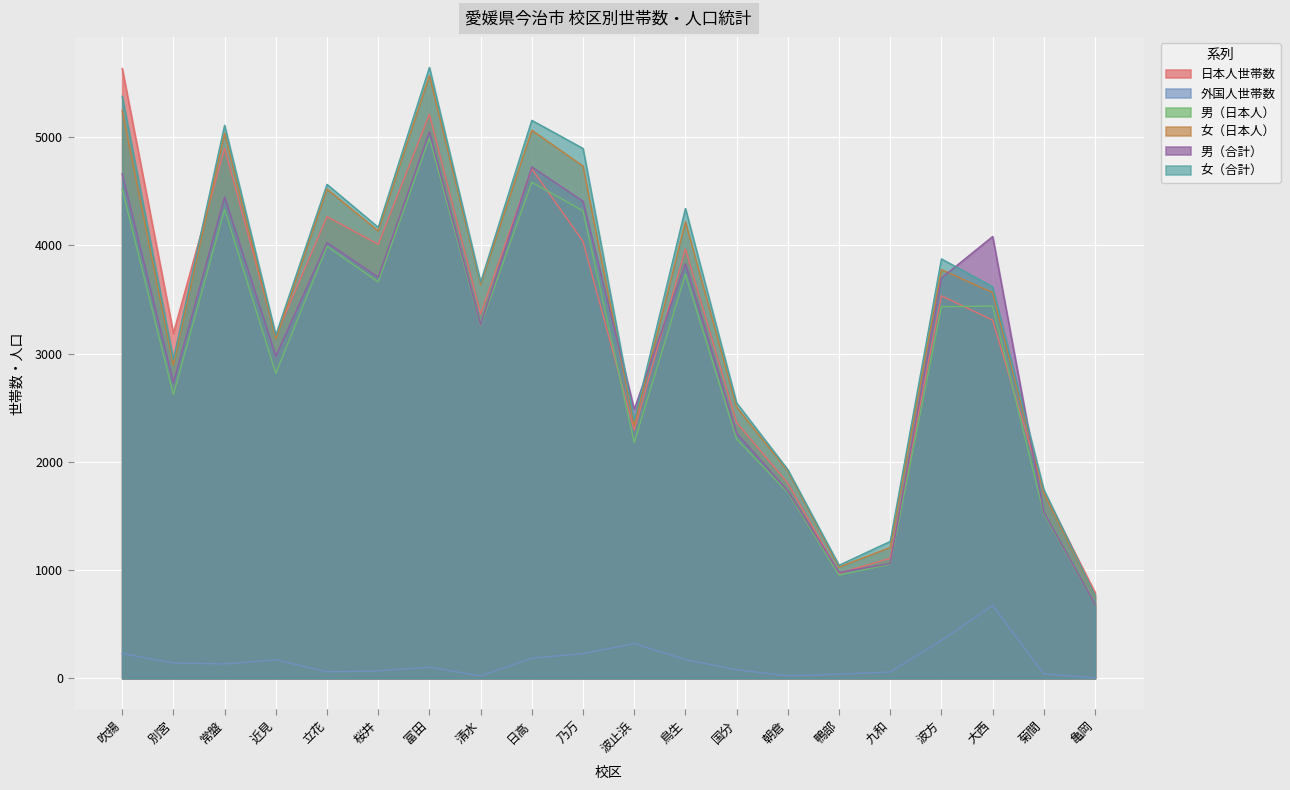

What is the average value of the 女（合計） series?

3411